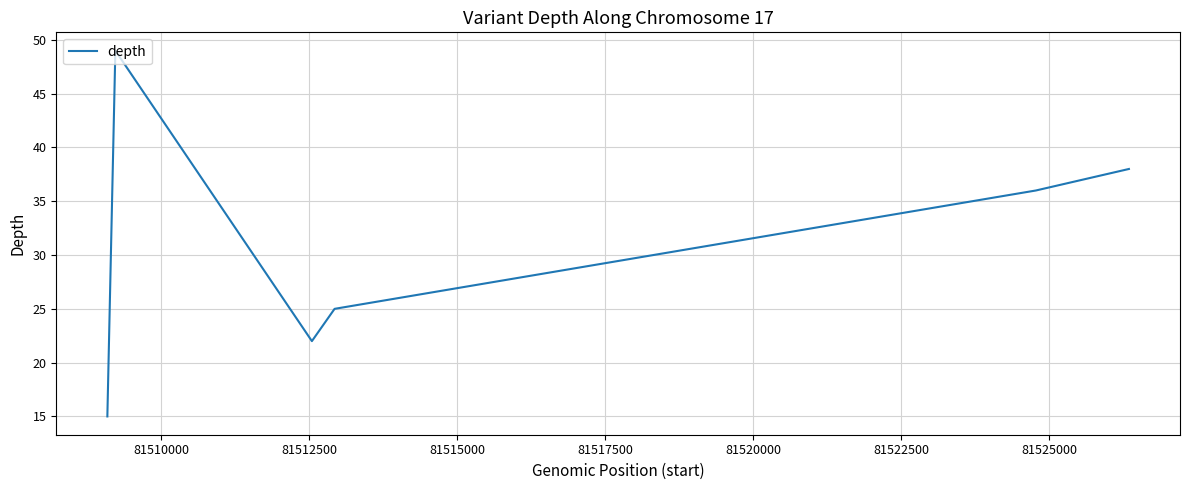

What is the minimum value shown in the chart?

15